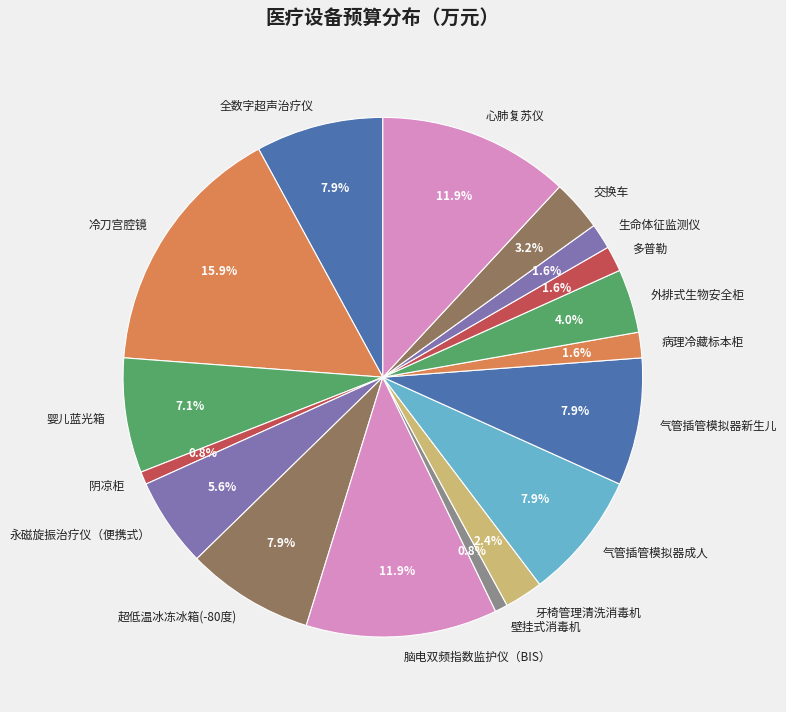

What is the largest slice in the pie chart?

冷刀宫腔镜